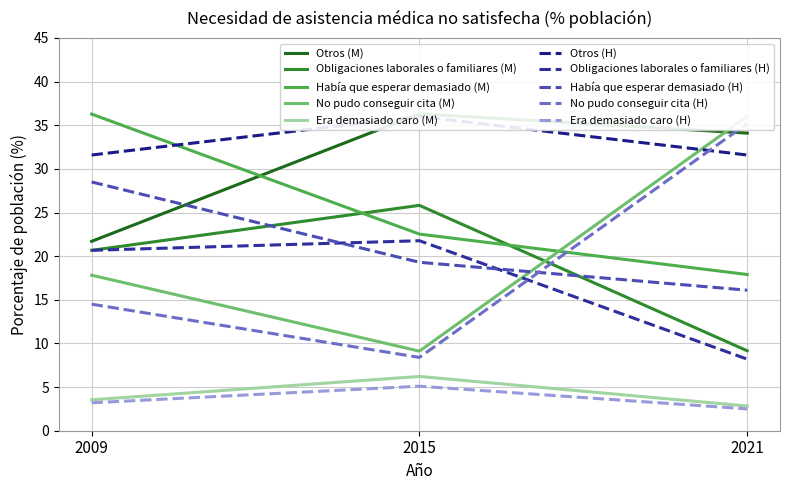

Which series changed the most between 2015 and 2021?

Hombres